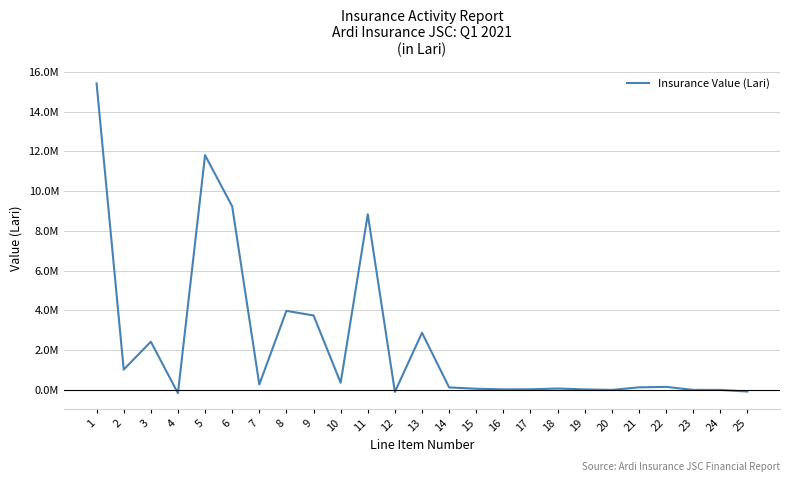

Is this an area chart (filled region under the line)?

No